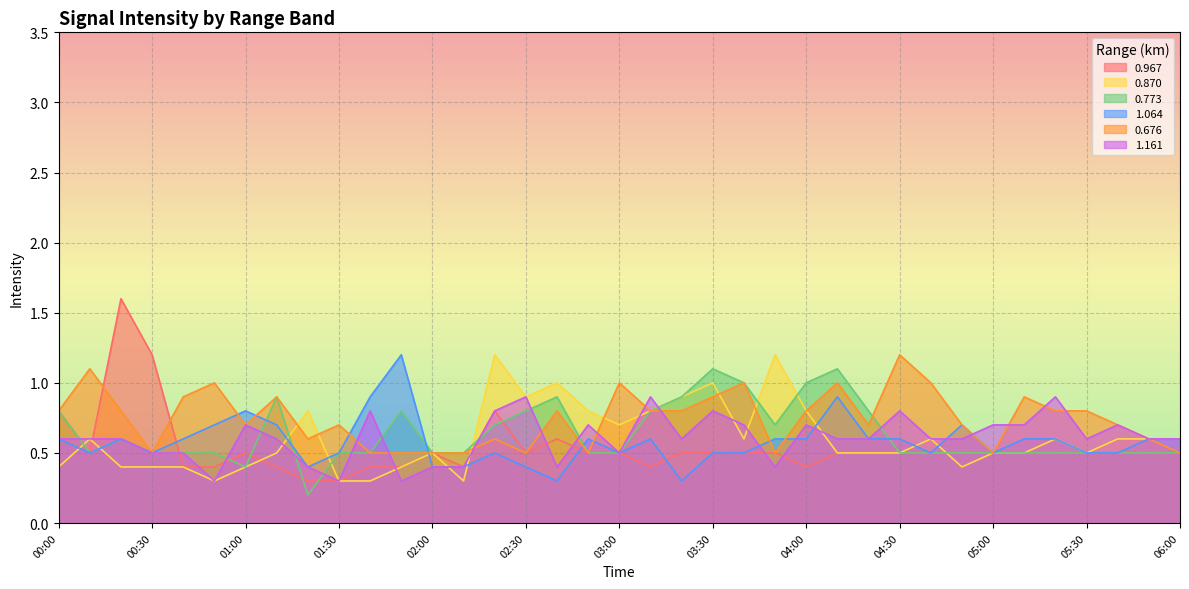

What is the value of the 0.870 point at the 6th from the left?

0.3